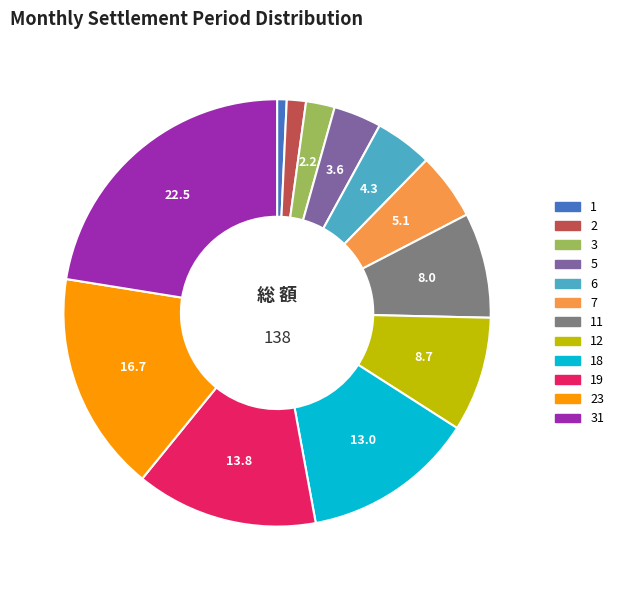

What is the ratio of the value at 31 to the value at 3?

10.3